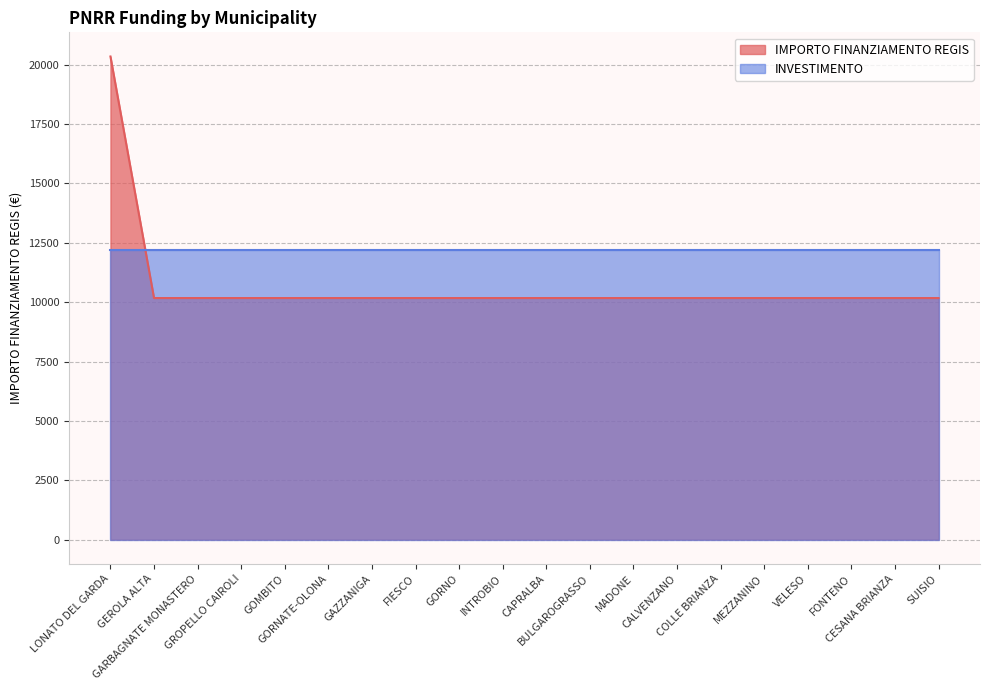

The chart shows a value of 16578 at VELESO. True or false?

False